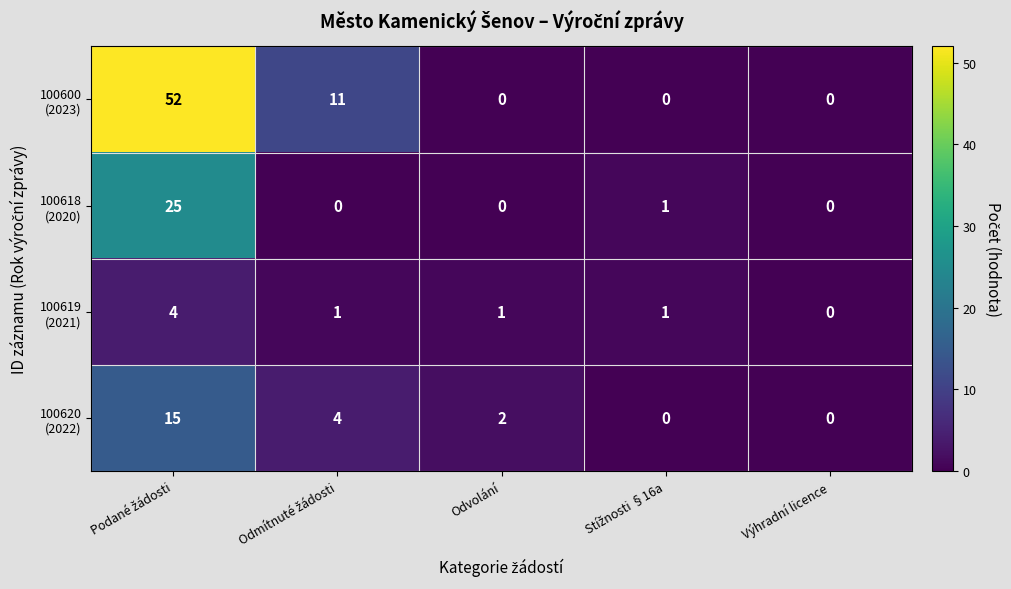

What is the total value across all series at Odvolání?

3